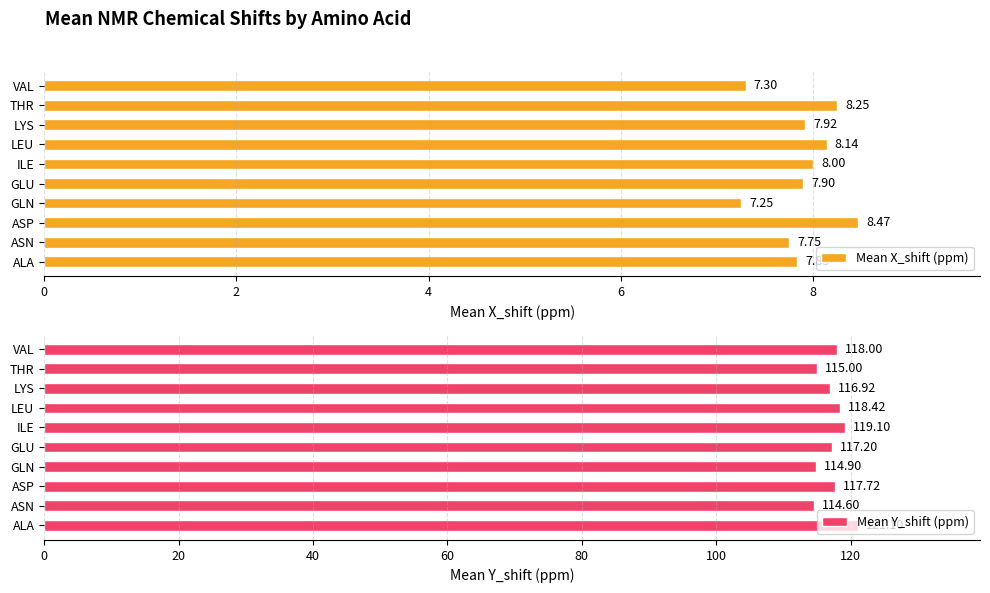

True or false: Mean X_shift (ppm) has a value of 4.3 at ILE.

False